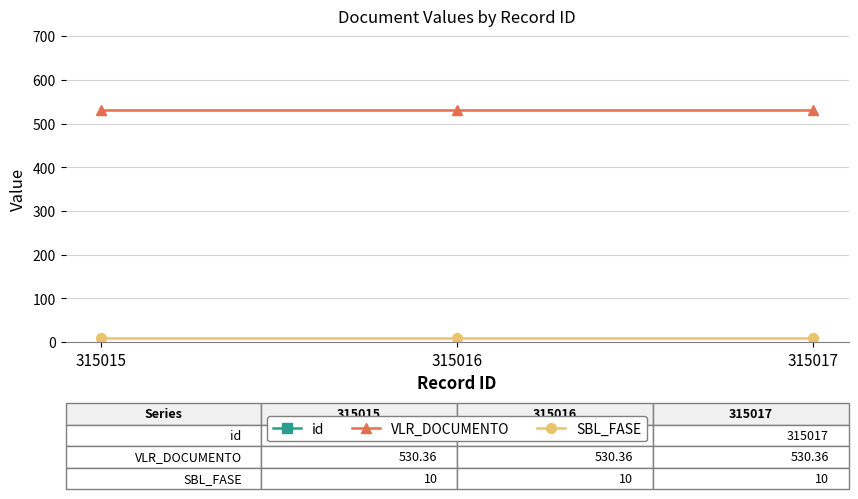

Read the SBL_FASE value at 315016.

10.0